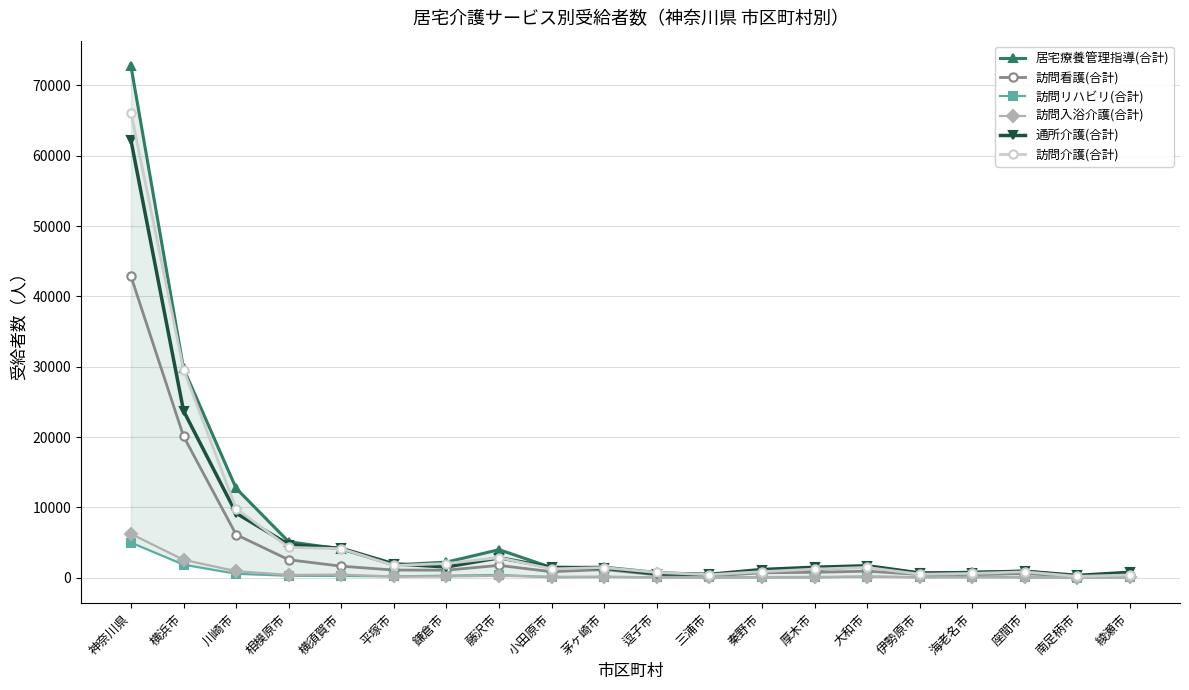

What is the maximum value shown in the chart?

72721